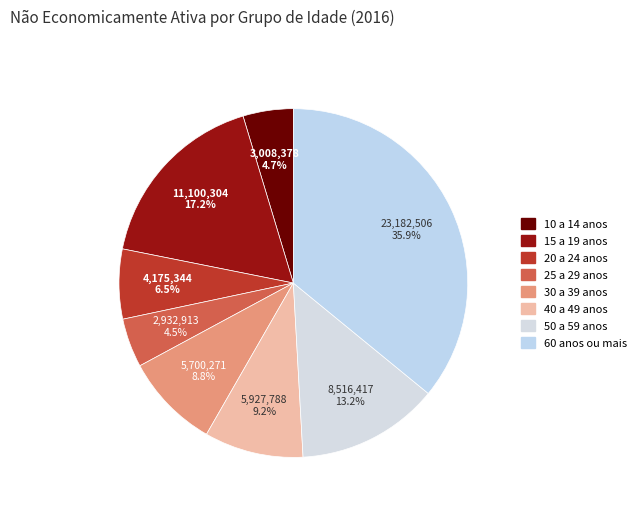

Combined, what portion of the pie is 15 a 19 anos and 10 a 14 anos?

21.9%